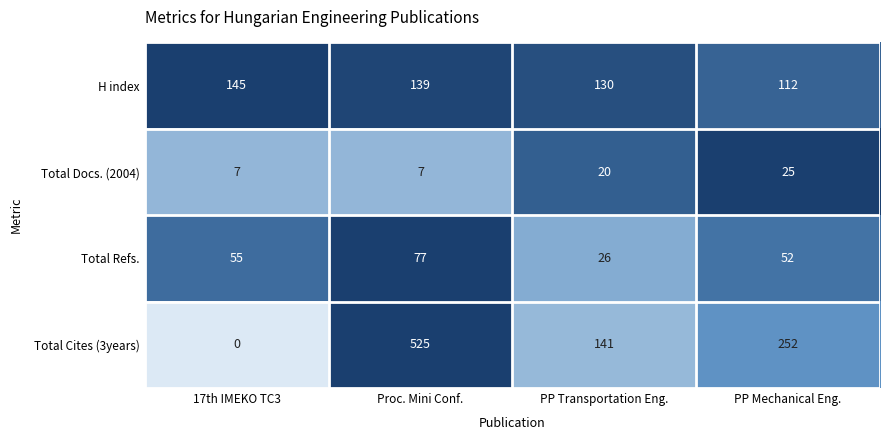

The value of H index at 17th IMEKO TC3 is 34. True or false?

False